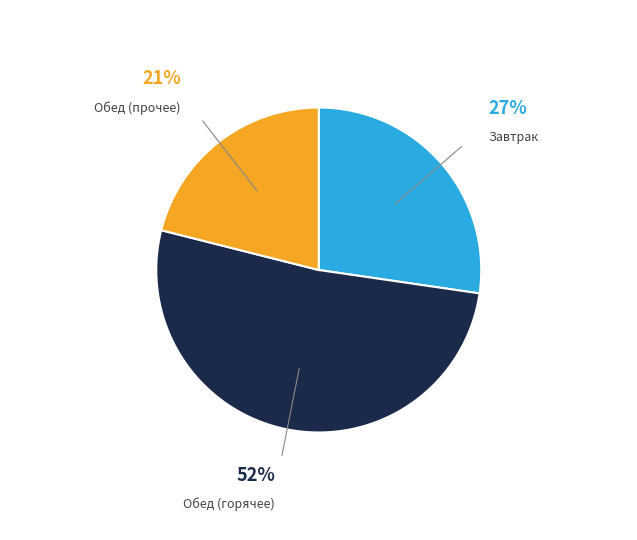

To the nearest percent, what is the difference between the largest and smallest slice percentages?

31%